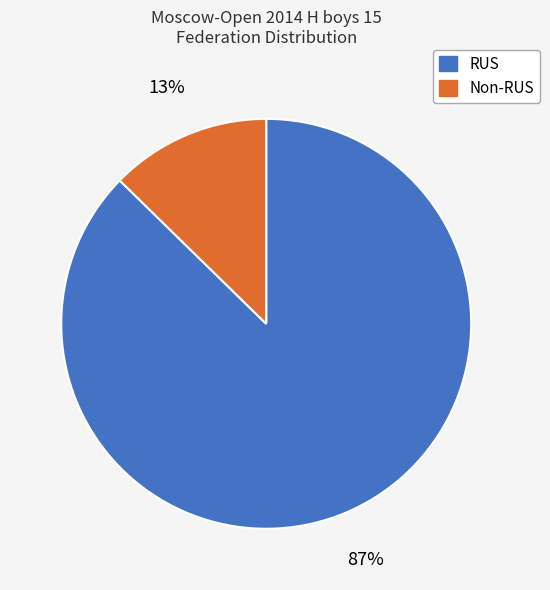

To the nearest percent, what is the average slice percentage?

50%